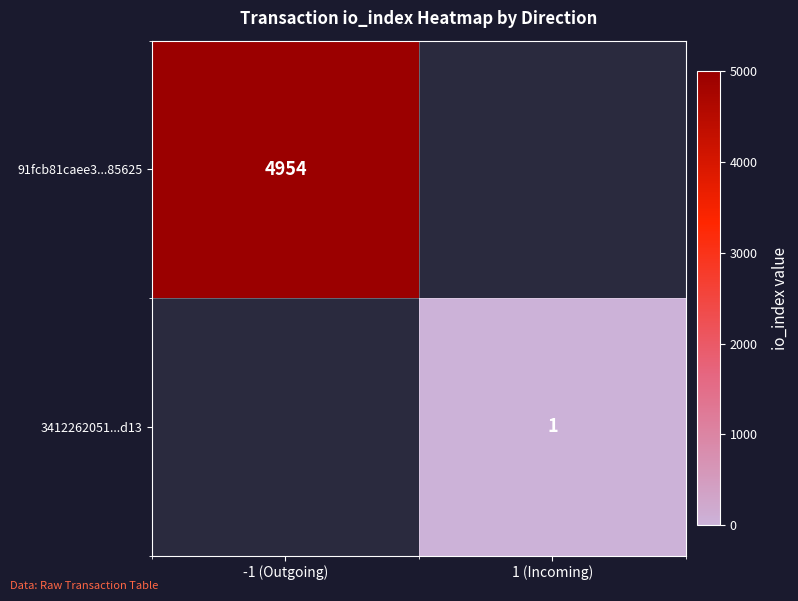

What is the spread (max minus min) of values at -1 (Outgoing)?

4954